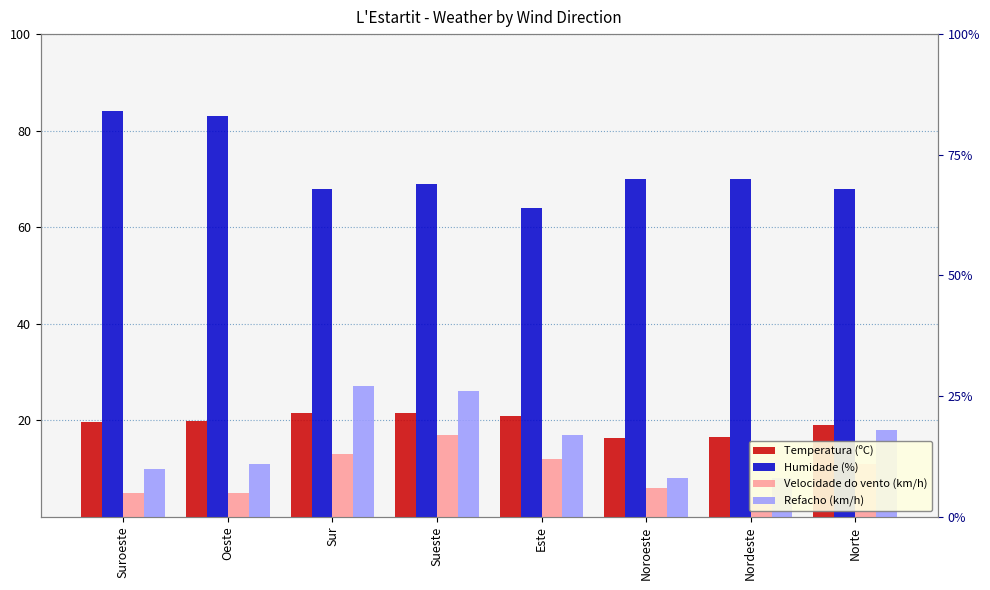

What position from the right is Sur?

6